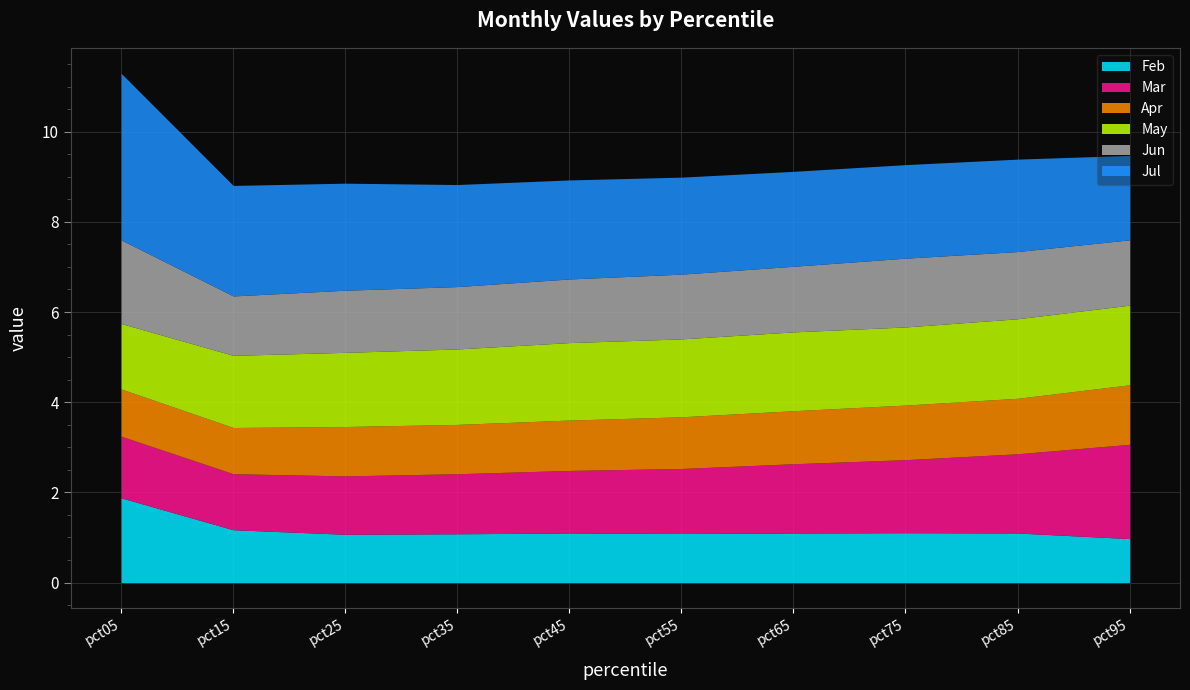

What is the greatest value displayed?

3.7